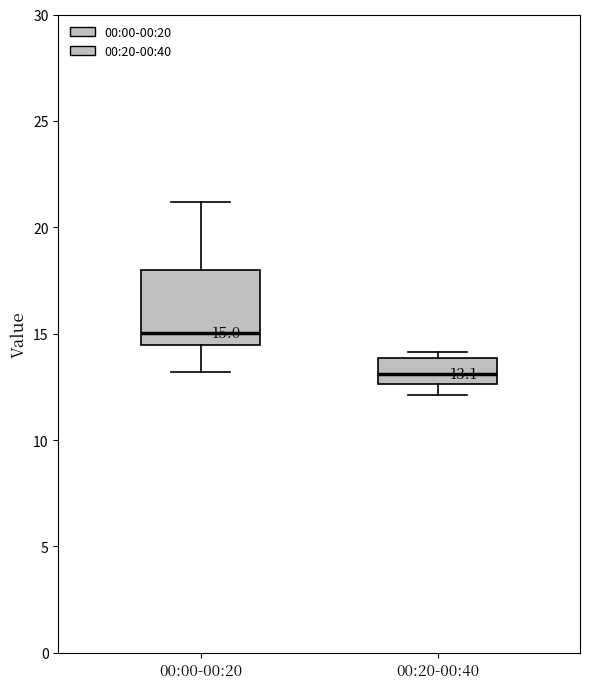

Comparing the boxes themselves (not the whiskers), which one is the tallest?

00:00-00:20